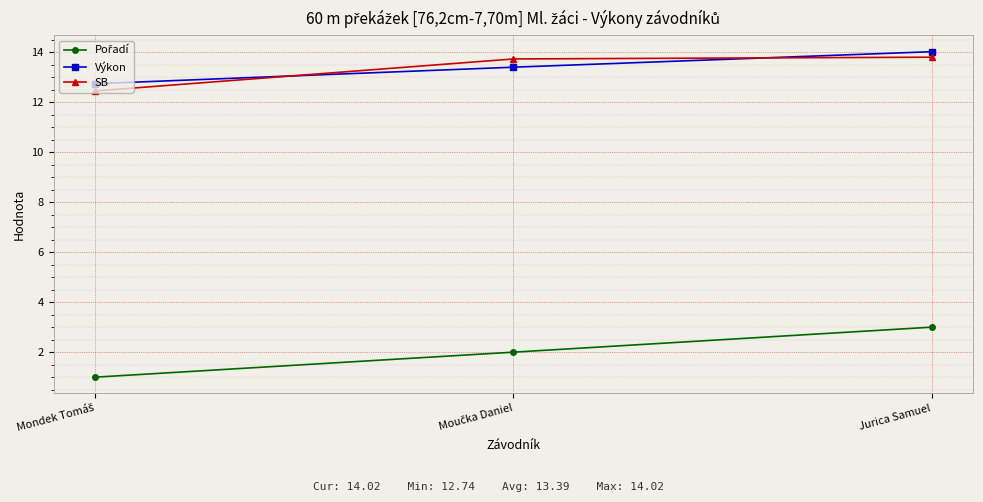

What is the difference between the second highest and minimum values in the SB series?

1.3